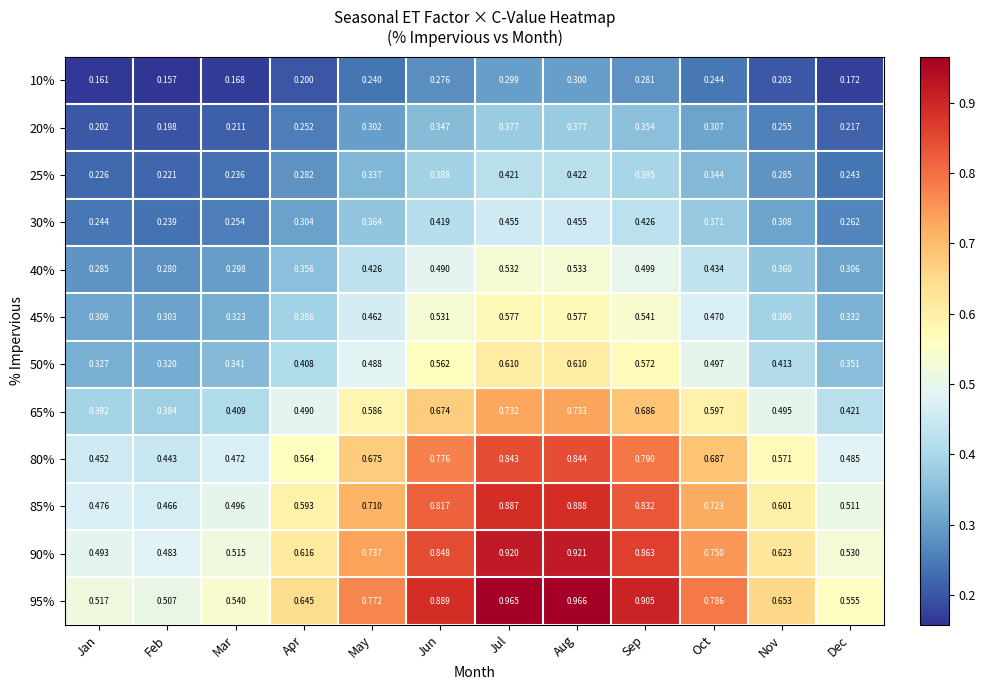

At which category is the sum across all series the highest?

Aug